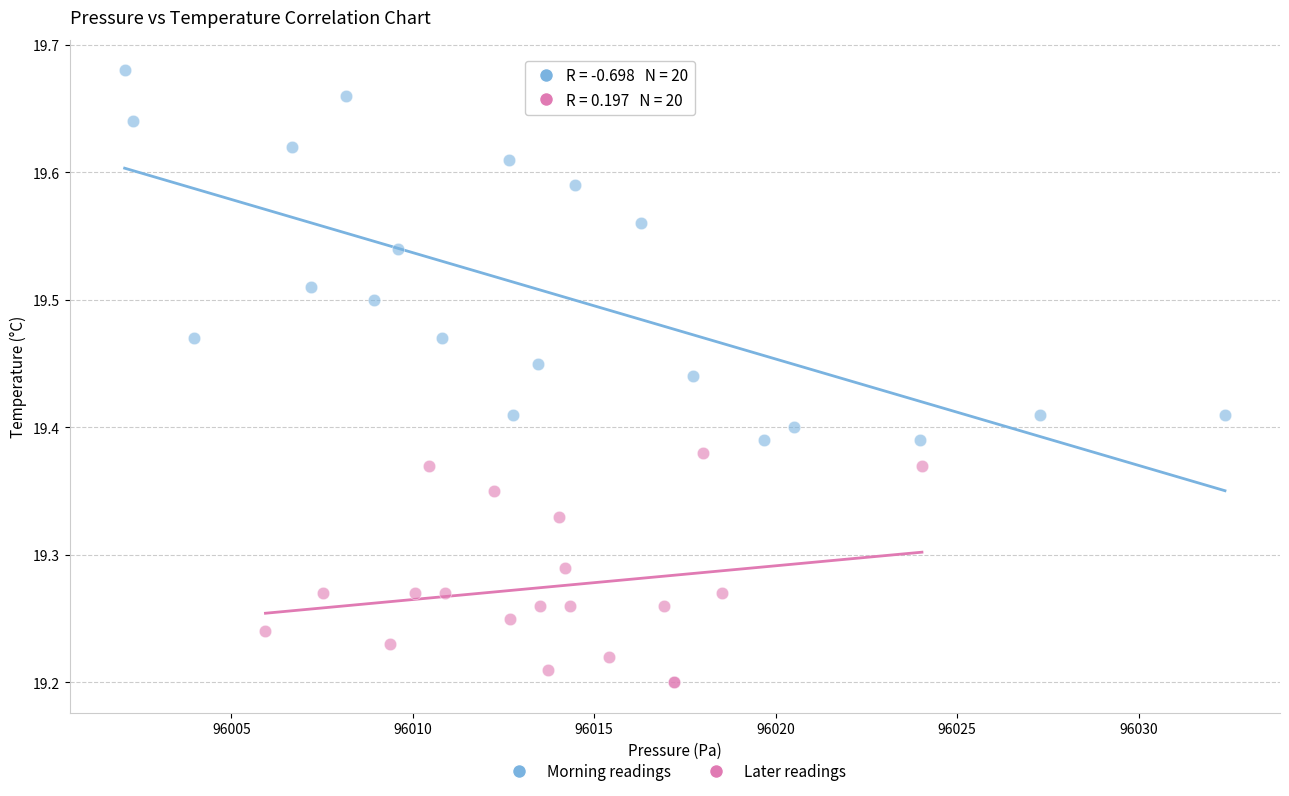

Which series has the largest Y range (max minus min)?

Morning readings